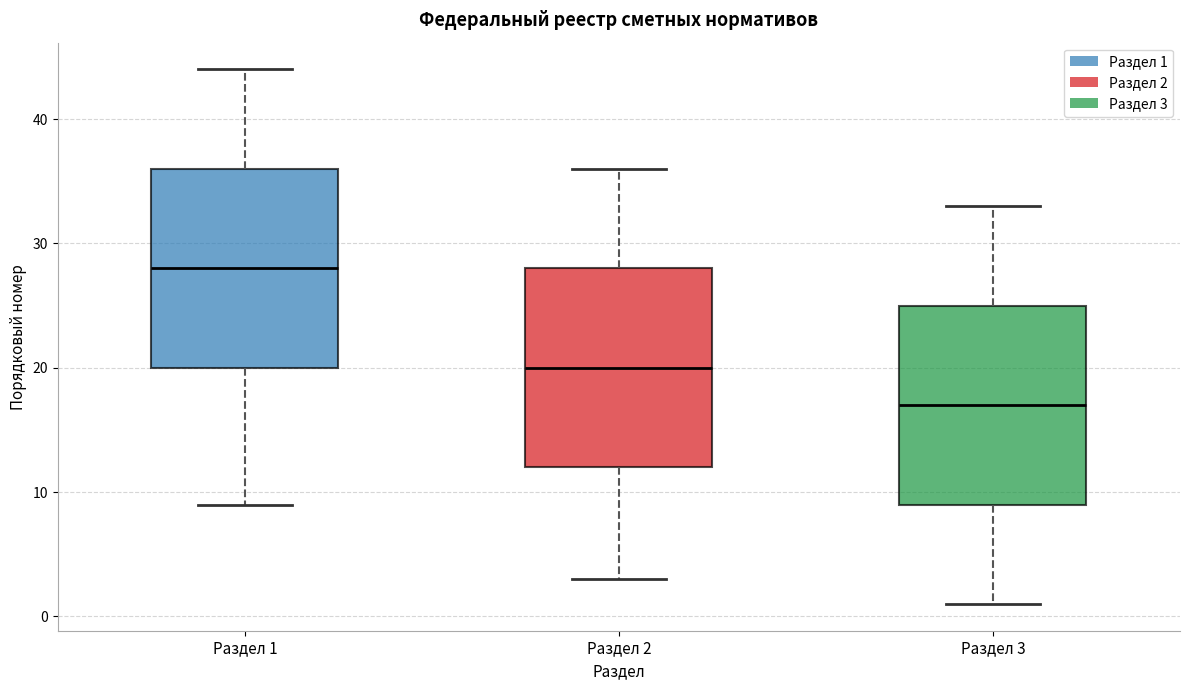

Which box's median line is the lowest?

Раздел 3